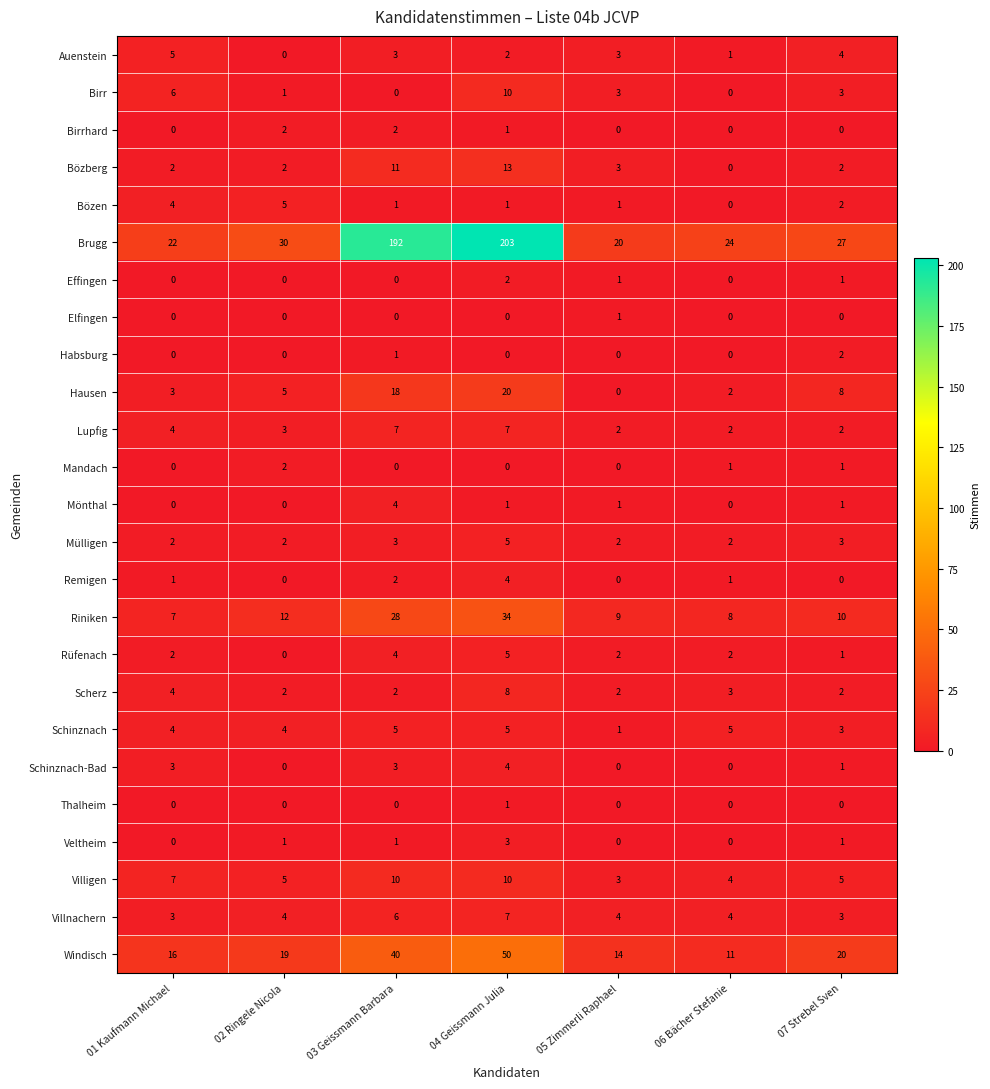

What is the difference between the second highest and minimum values in the Windisch series?

29